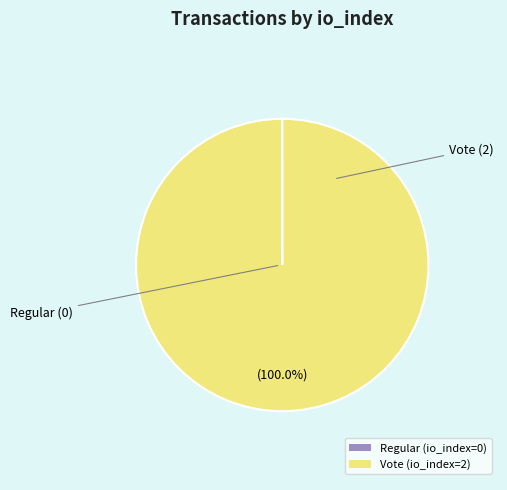

What is the majority slice?

Vote (io_index=2)